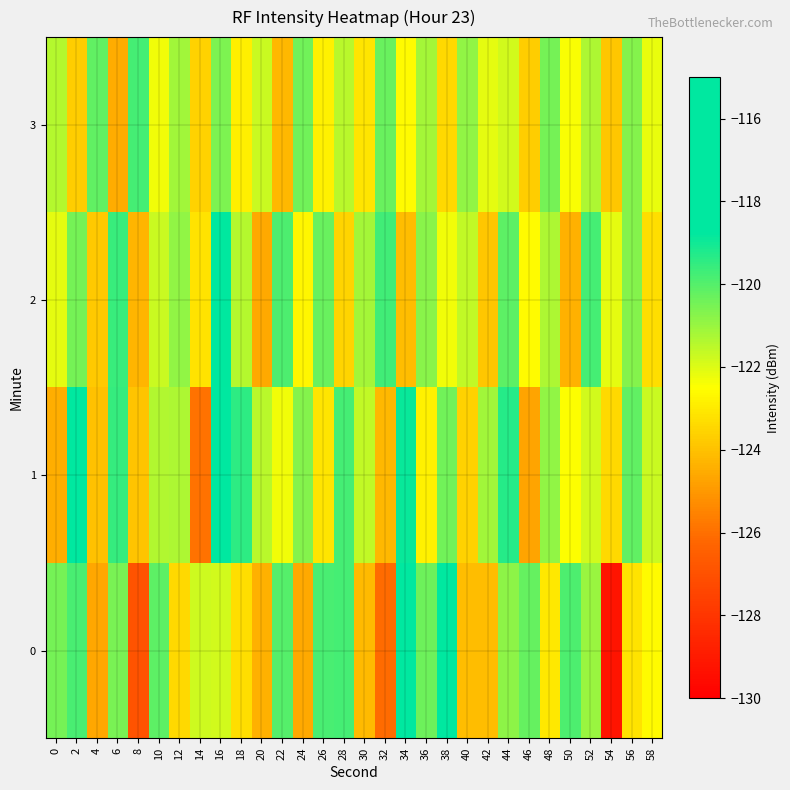

Which has a higher value, 52 or 6?

6